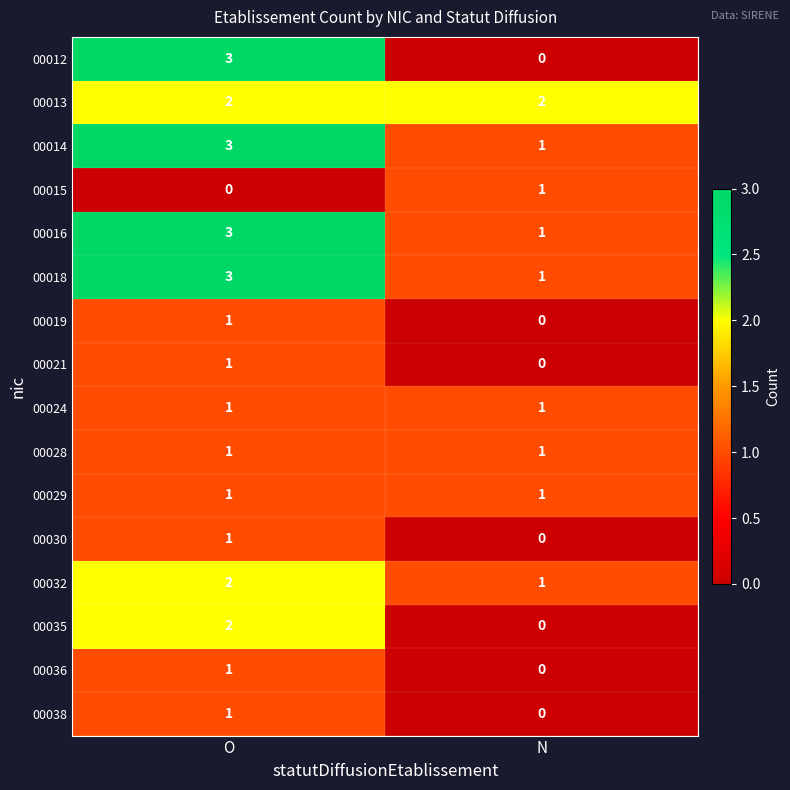

Which category has the highest value in the 00018 series?

O